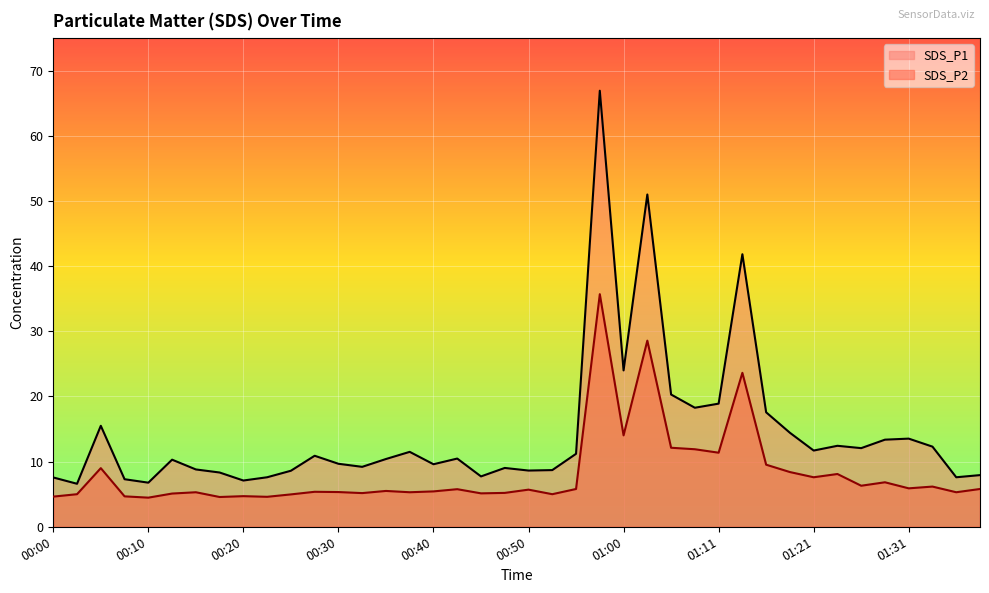

Which category has the lowest value in the SDS_P1 series?

00:03